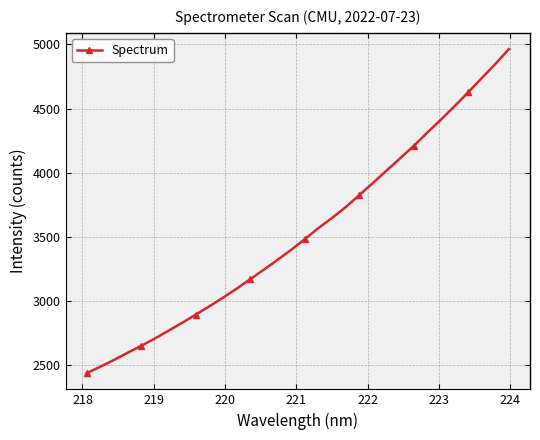

What is the minimum value shown in the chart?

2436.0